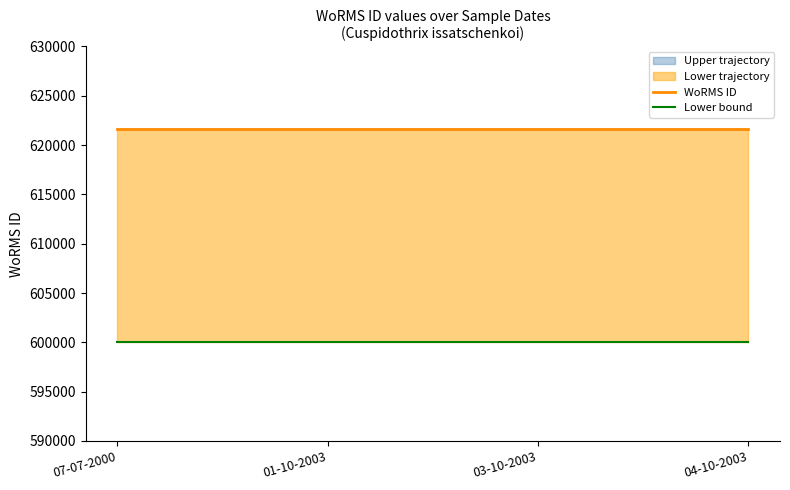

At 03-10-2003, list the series in order from smallest to largest.

Lower bound, WoRMS ID